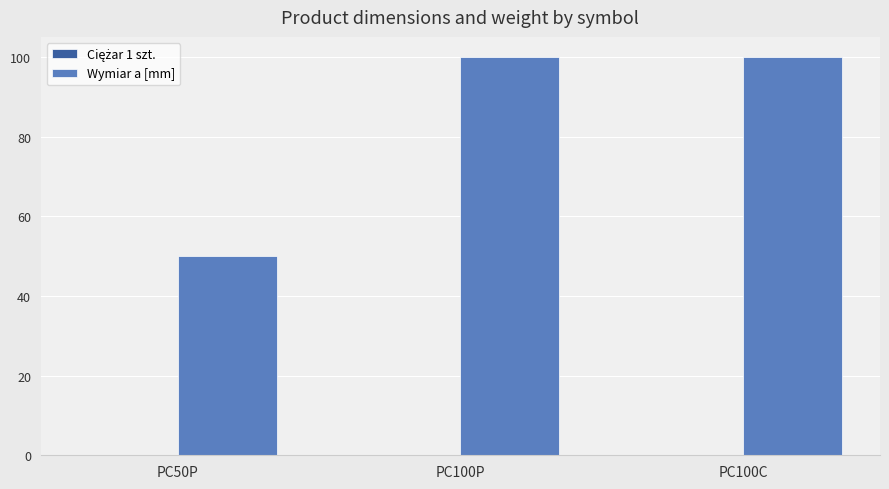

The value of Wymiar a [mm] at PC100C is 58.0. True or false?

False